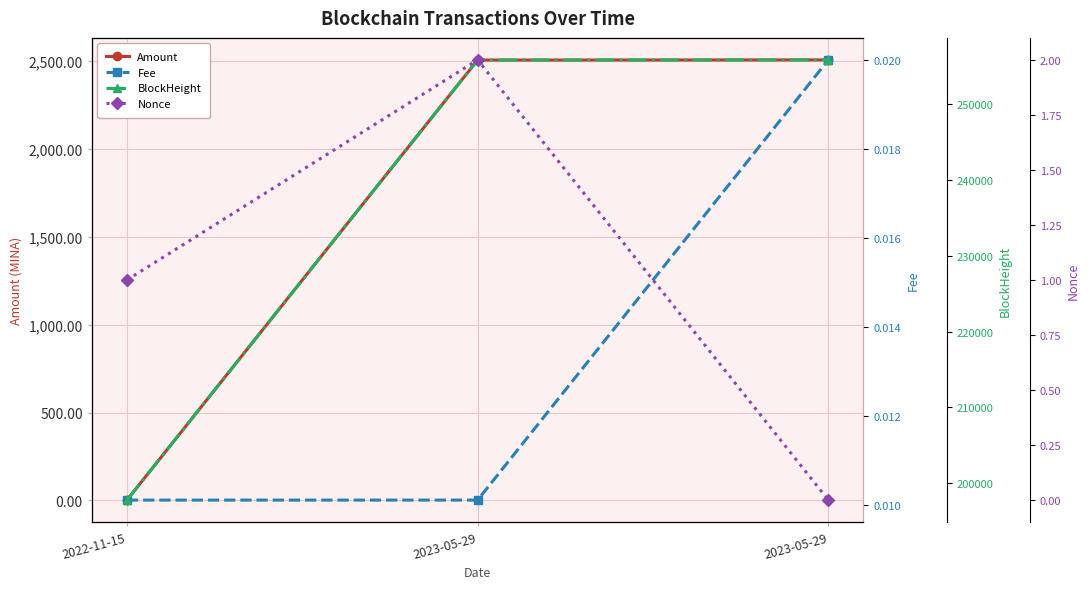

What is the value of the BlockHeight point at the 2nd from the left?

255825.0